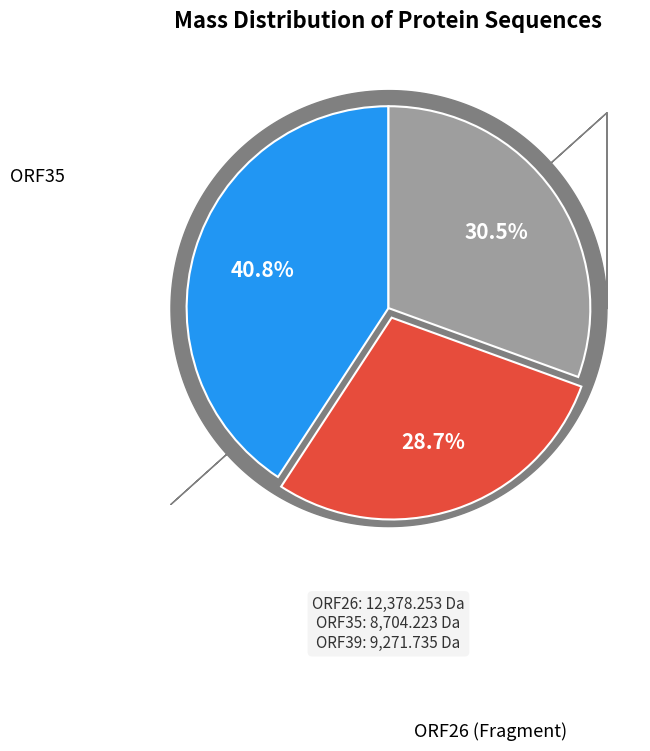

Does any single category account for the majority?

No